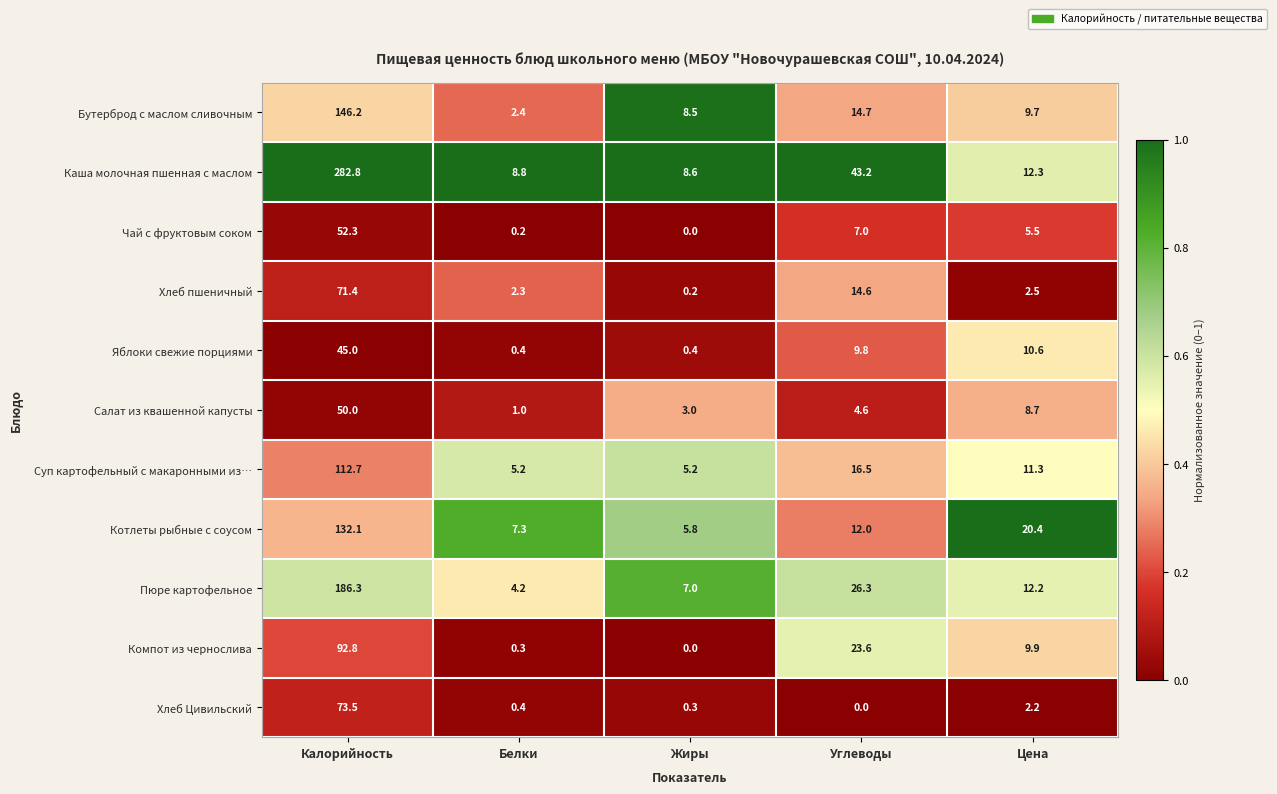

At which label does Суп картофельный с макаронными из… first exceed 11?

Калорийность